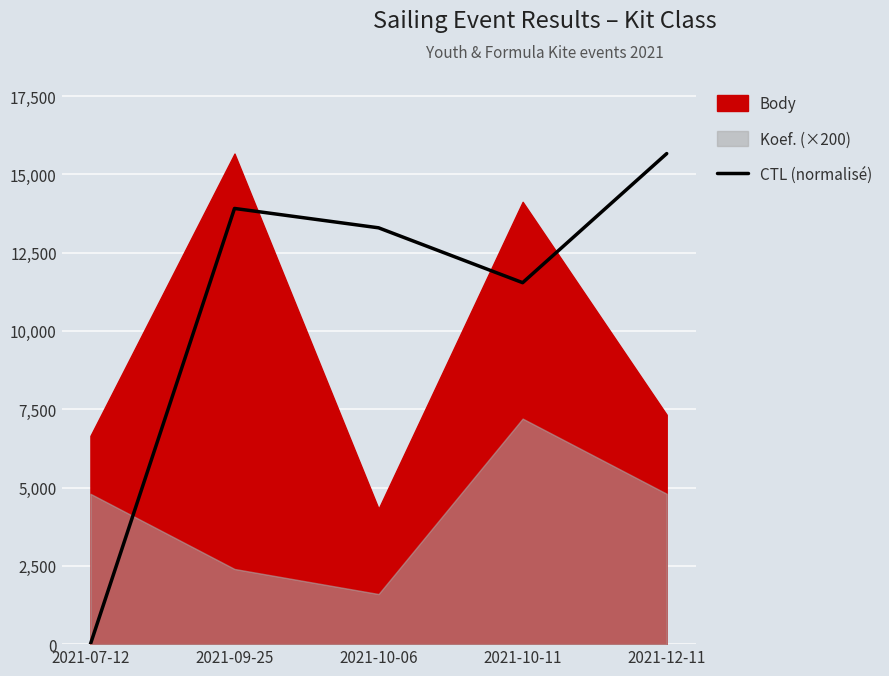

List the labels in order of value, smallest first.

2021-07-12, 2021-10-11, 2021-10-06, 2021-09-25, 2021-12-11